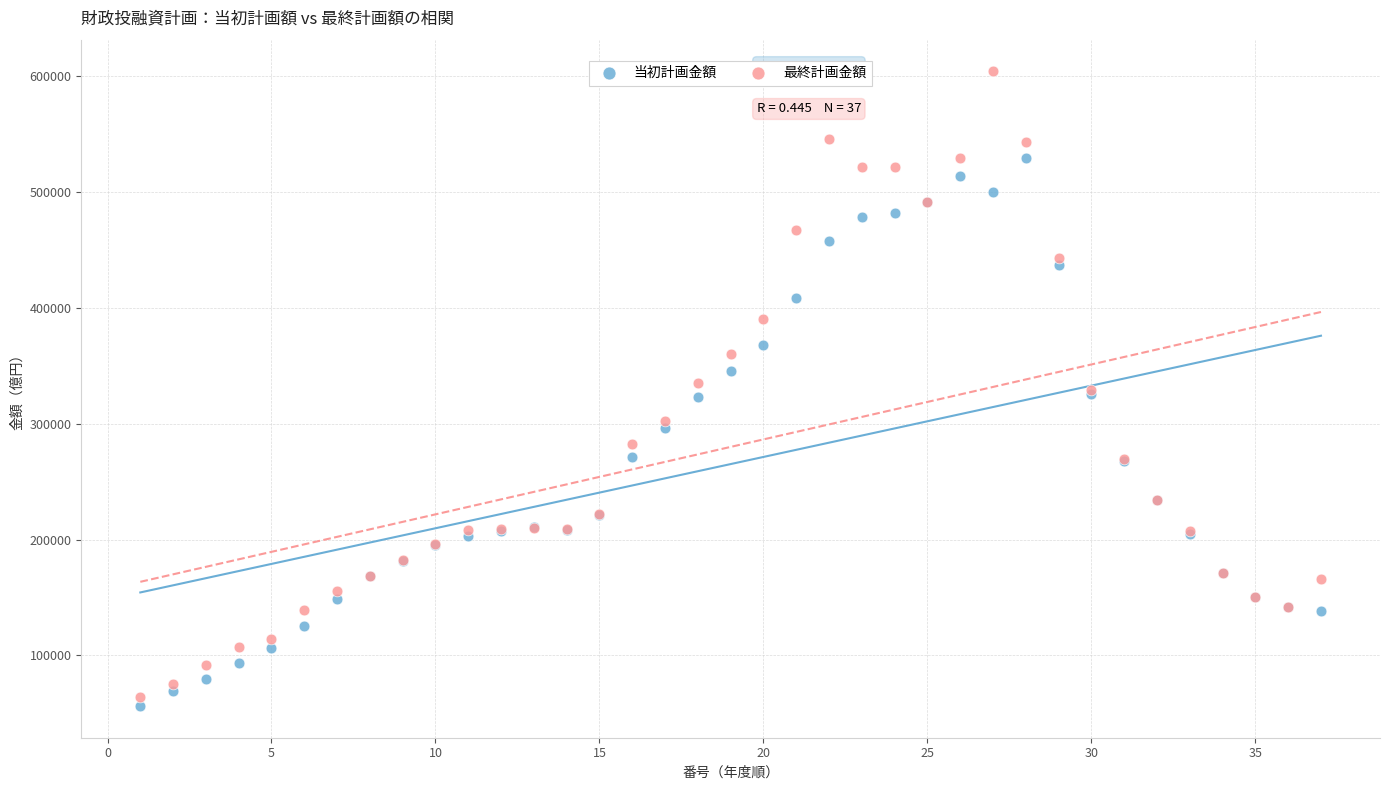

Which series has the largest Y range (max minus min)?

最終計画金額